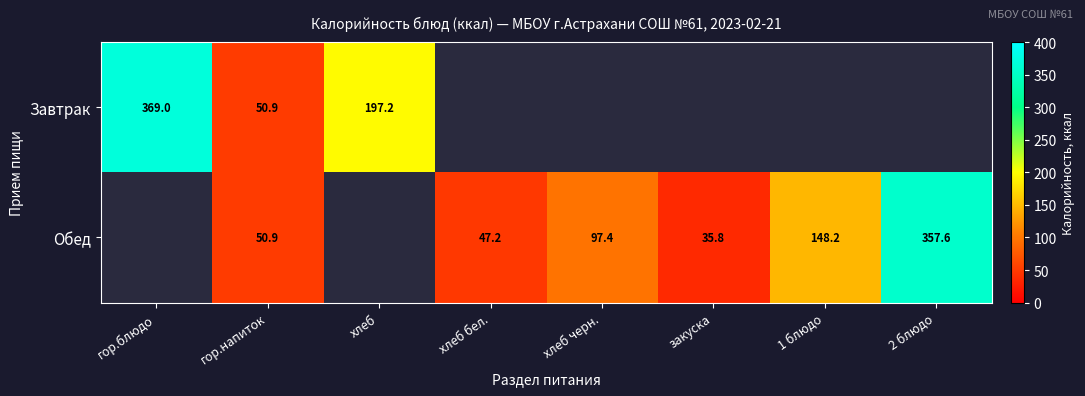

What is the difference between the Обед values at гор.напиток and закуска?

15.1